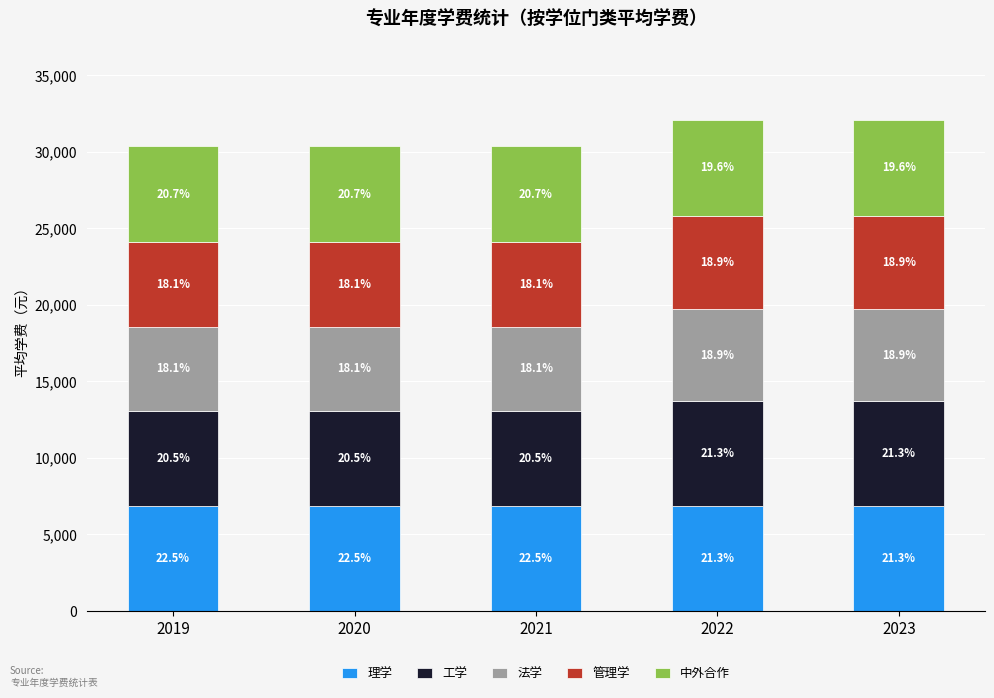

Are the bars horizontal?

No